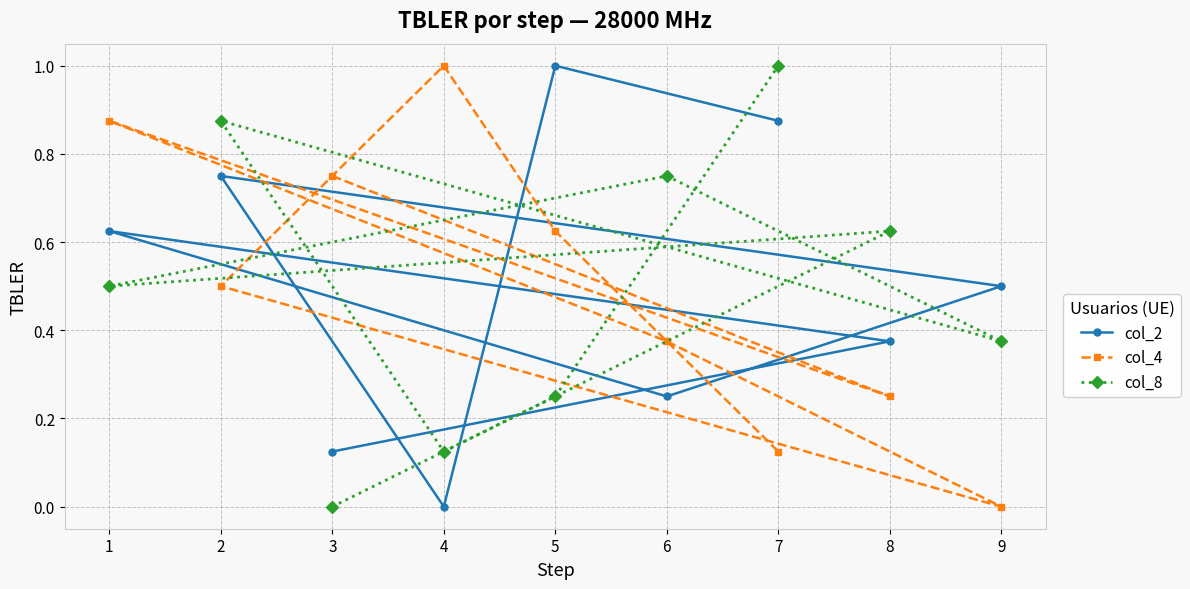

At which label is col_2 closest to 0?

4